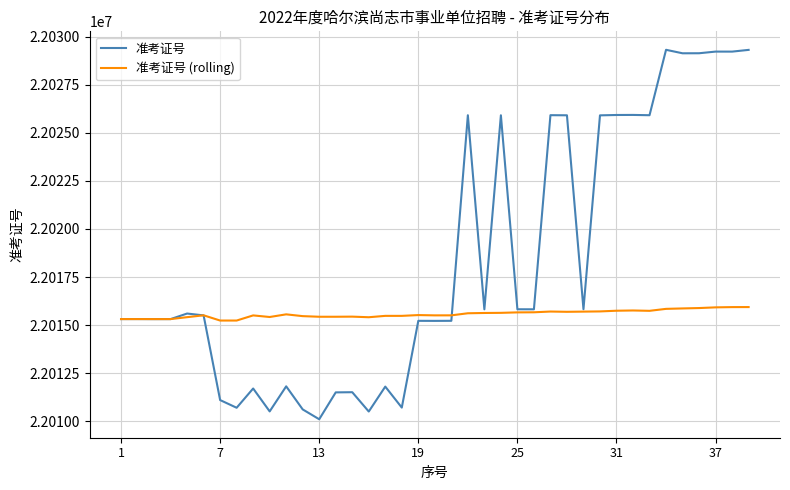

Count the number of categories in the chart.

39